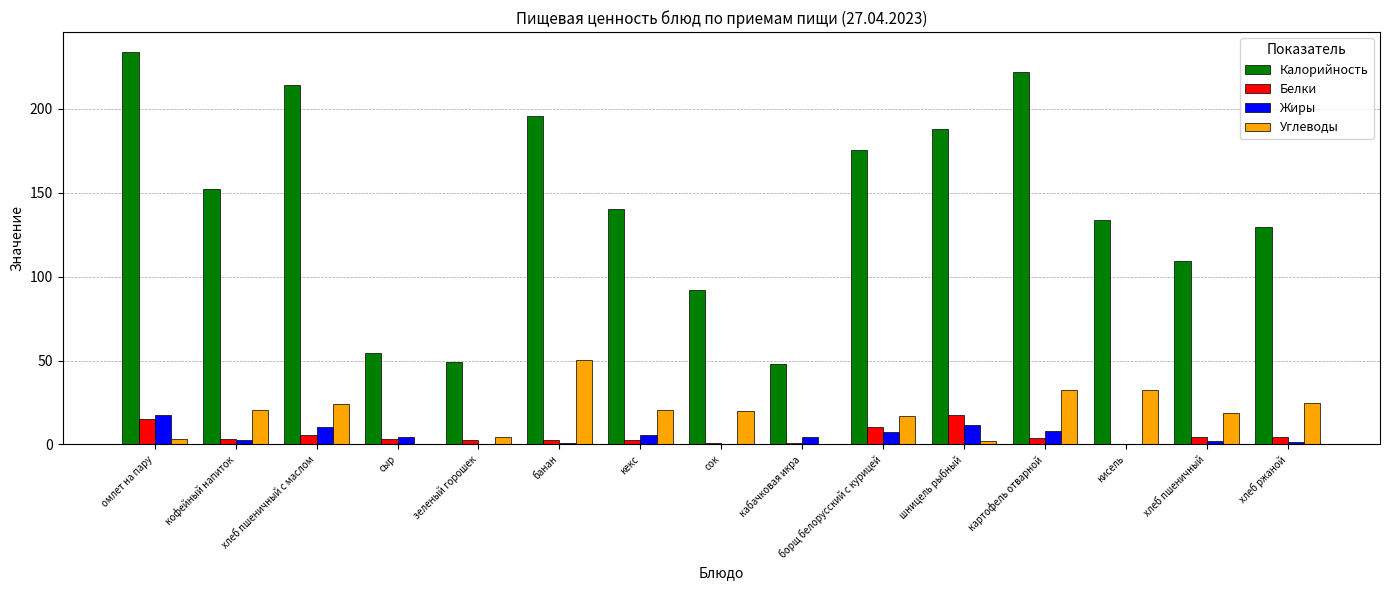

Which series has the largest total across all categories?

Калорийность